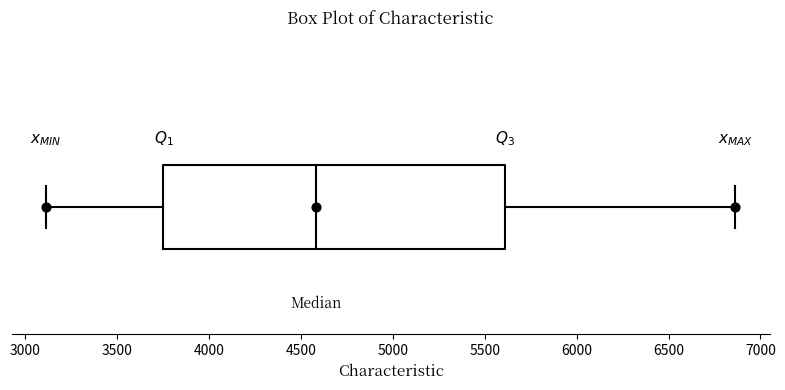

Where does the right whisker of the box end on the x-axis? The values are not printed on the chart, so give them approximately, as read against the axis.

6850